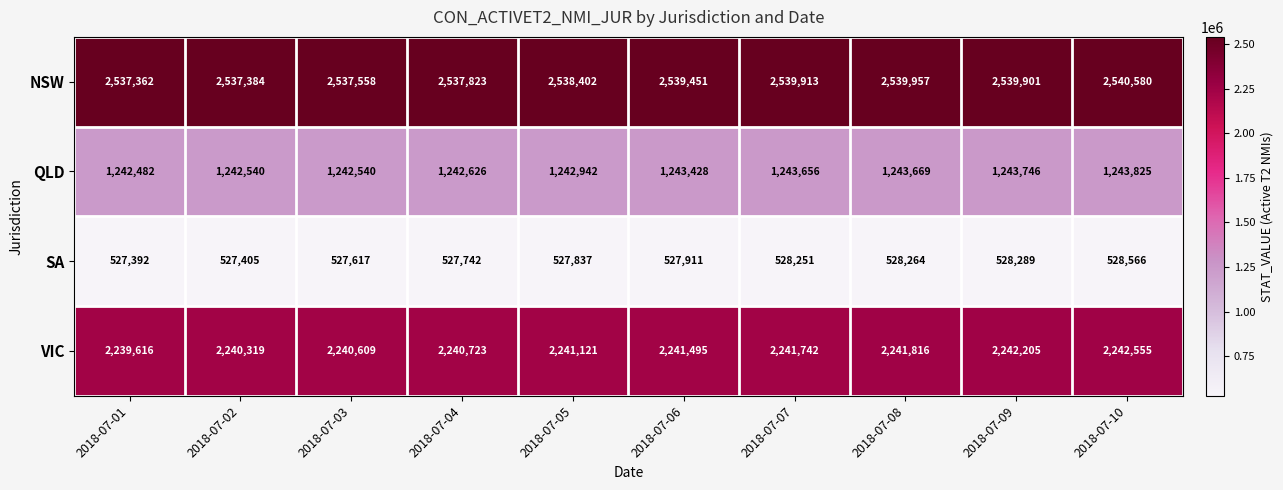

The SA series shows 942439 at 2018-07-10. True or false?

False